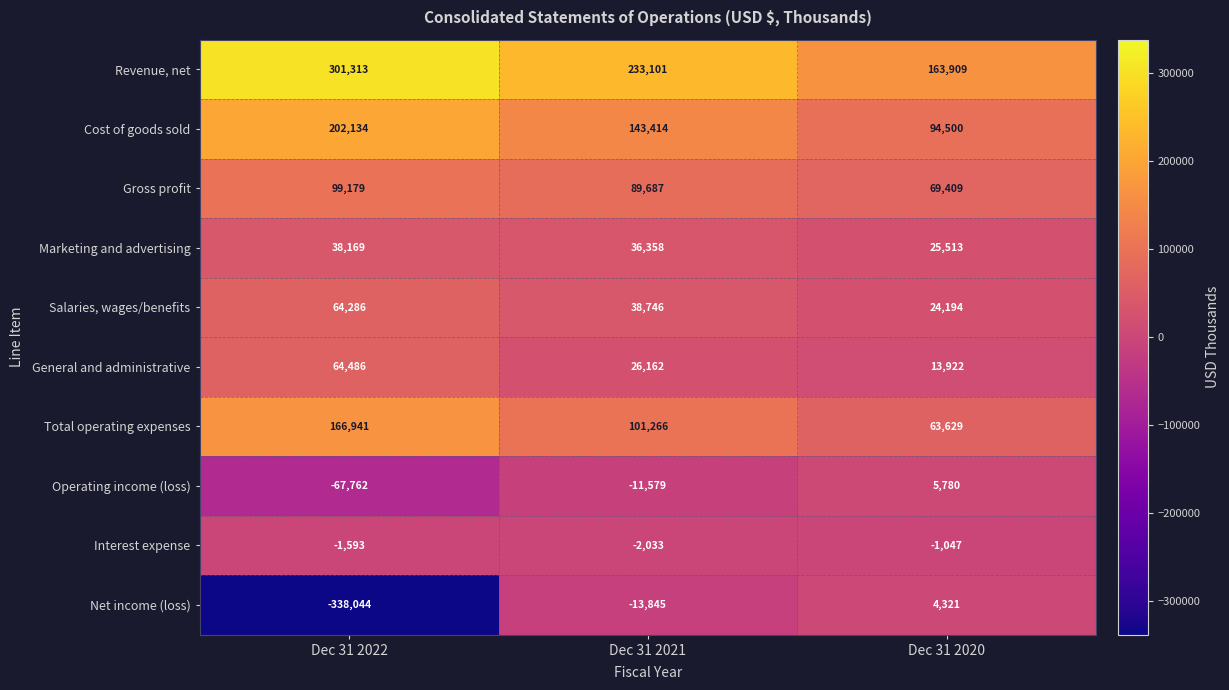

How many series are shown in this chart?

10